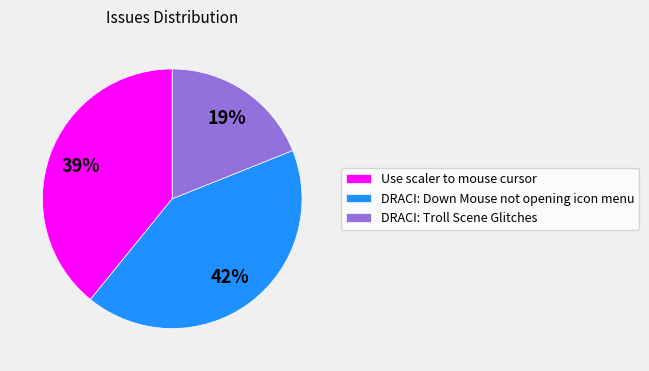

What is the largest slice in the pie chart?

DRACI: Down Mouse not opening icon menu